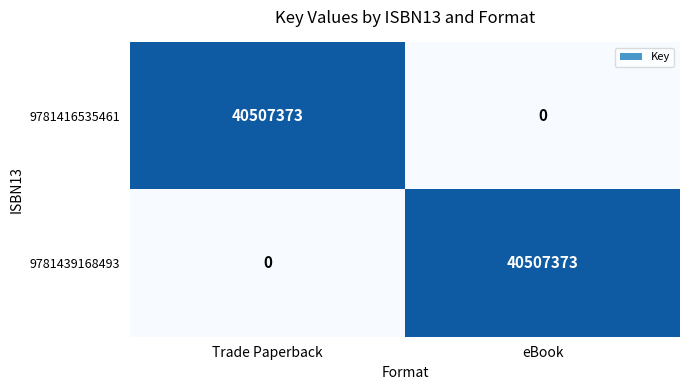

Where is 9781439168493 nearest to the value 20253686?

Trade Paperback